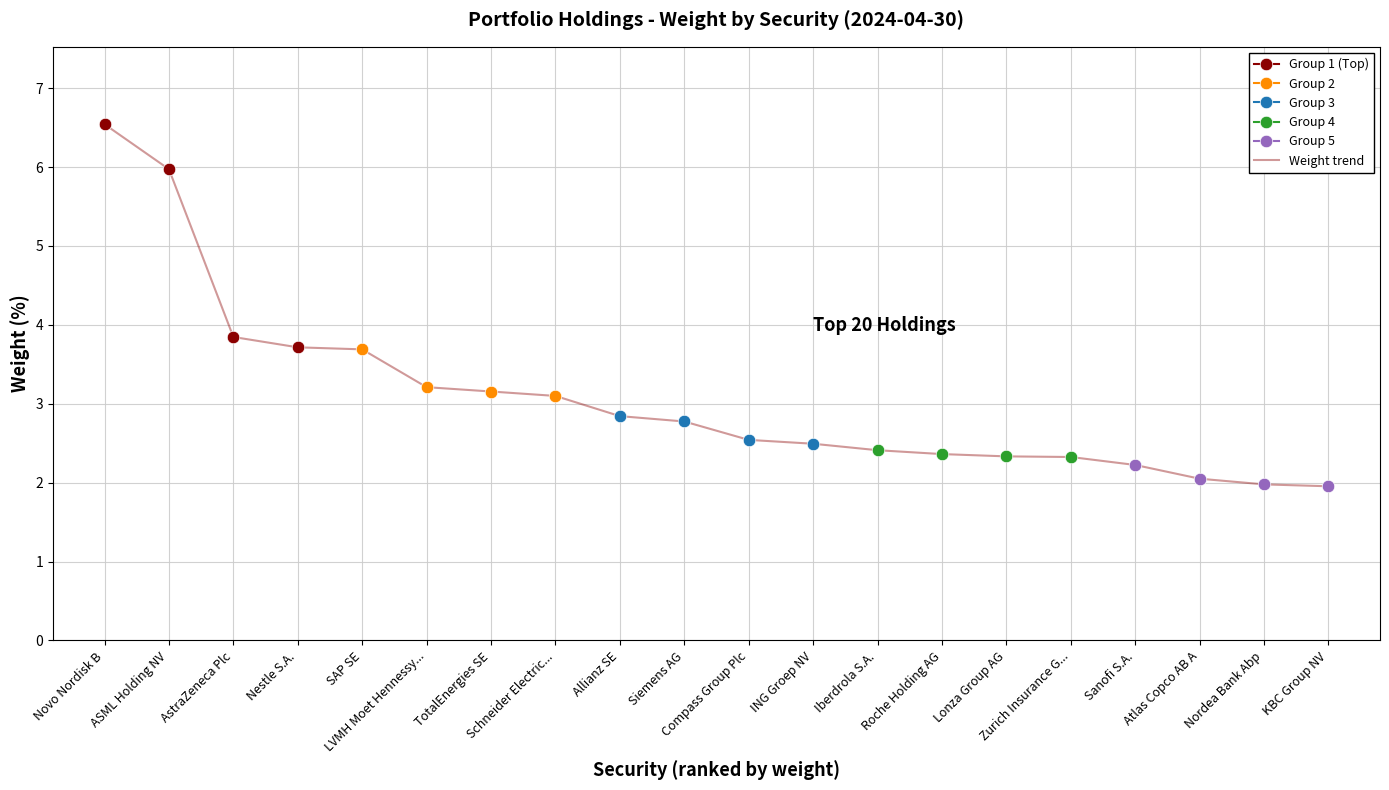

What is the label of the 4th point from the left?

Nestle S.A.